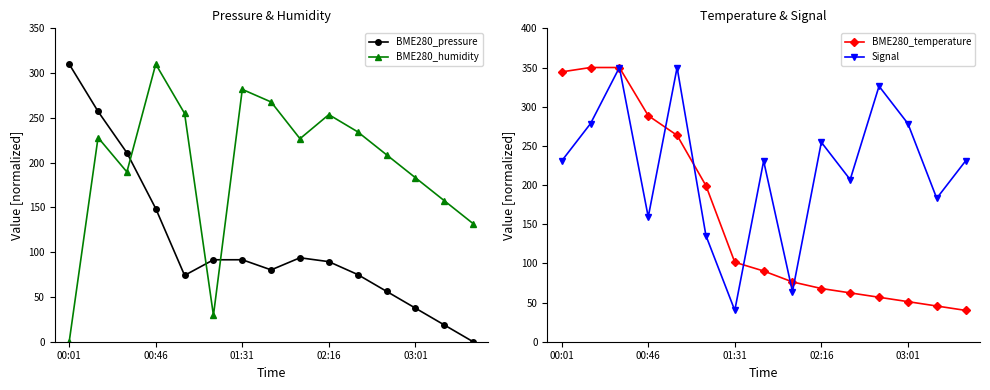

List the series in order of their overall mean, lowest first.

BME280_pressure, BME280_temperature, BME280_humidity, Signal